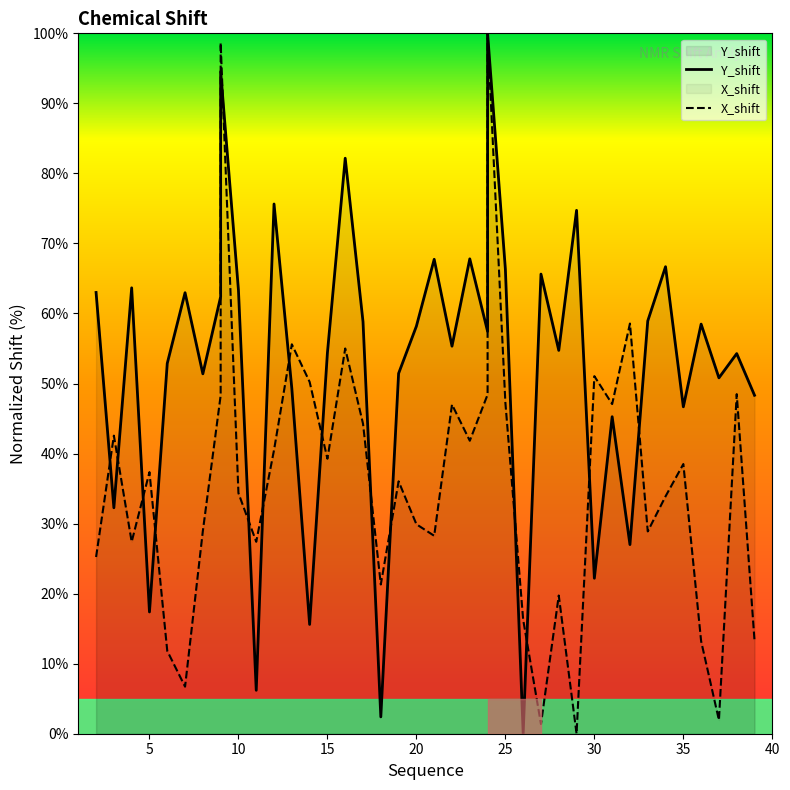

What is the spread (max minus min) of values at 29?

74.7